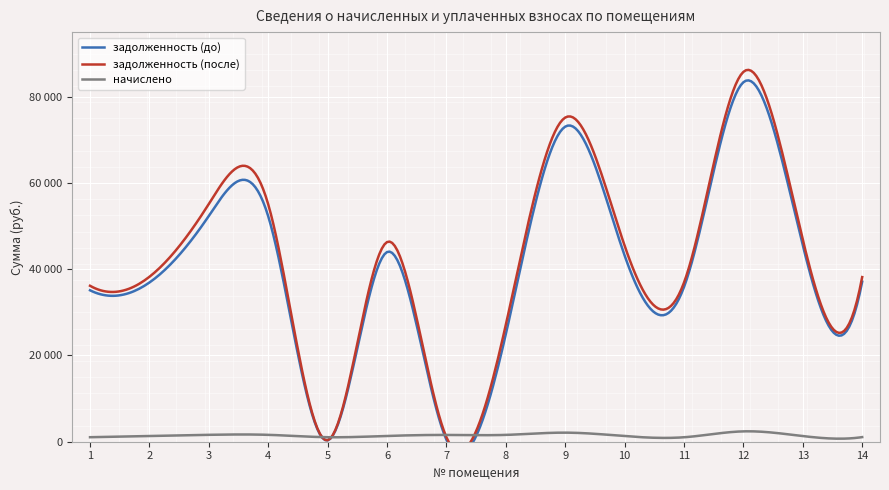

Reading right to left, transcribe all the data shown in this chart.

задолженность (до): 14=37114.3	13=45548.7	12=83372.6	11=35871.0	10=43204.9	9=73073.3	8=24926.0	7=474.2	6=43988.7	5=315.3	4=52287.2	3=52371.4	2=36925.2	1=35123.7
задолженность (после): 14=38183.9	13=46861.4	12=85775.5	11=36904.8	10=45473.4	9=75179.3	8=27105.6	7=1049.2	6=46306.0	5=348.9	4=55052.0	3=55140.7	2=38250.7	1=36170.3
начислено: 14=1069.7	13=1312.8	12=2402.9	11=1033.8	10=1310.2	9=2106.1	8=1584.0	7=1573.8	6=1338.4	5=1046.6	4=1596.8	3=1599.4	2=1325.5	1=1046.6